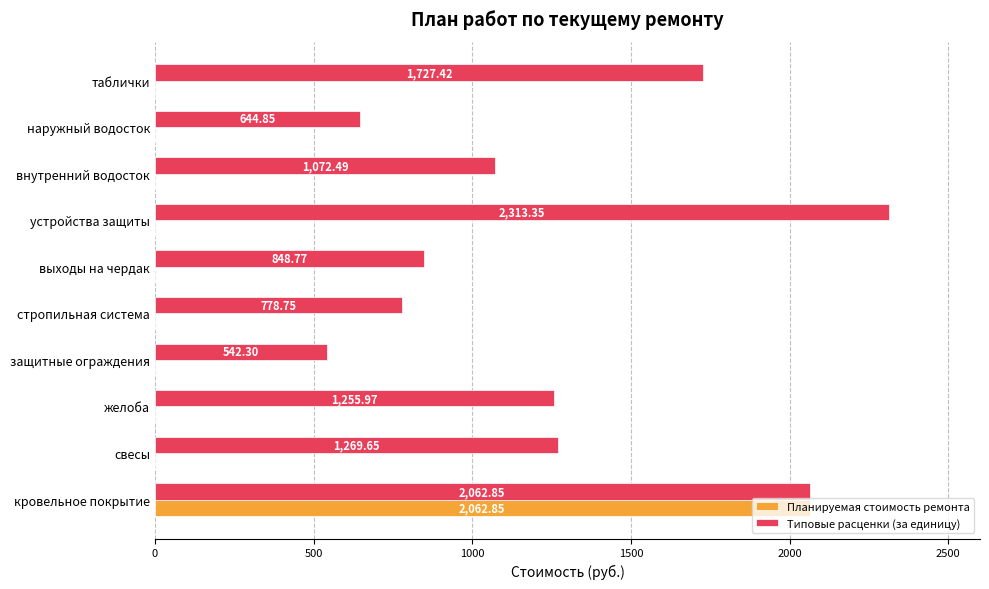

Which series has the widest spread of values?

Планируемая стоимость ремонта